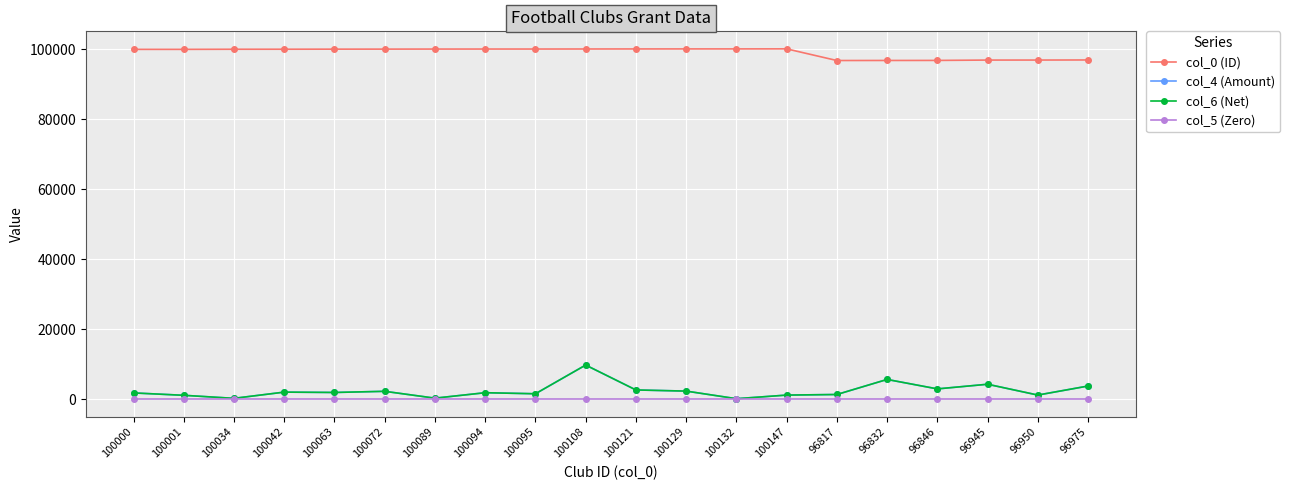

At which category does col_4 (Amount) reach its first local valley?

100034